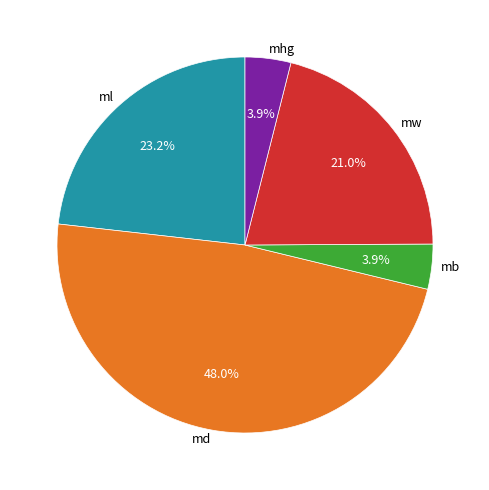

Is there any slice that represents more than half of the pie?

No